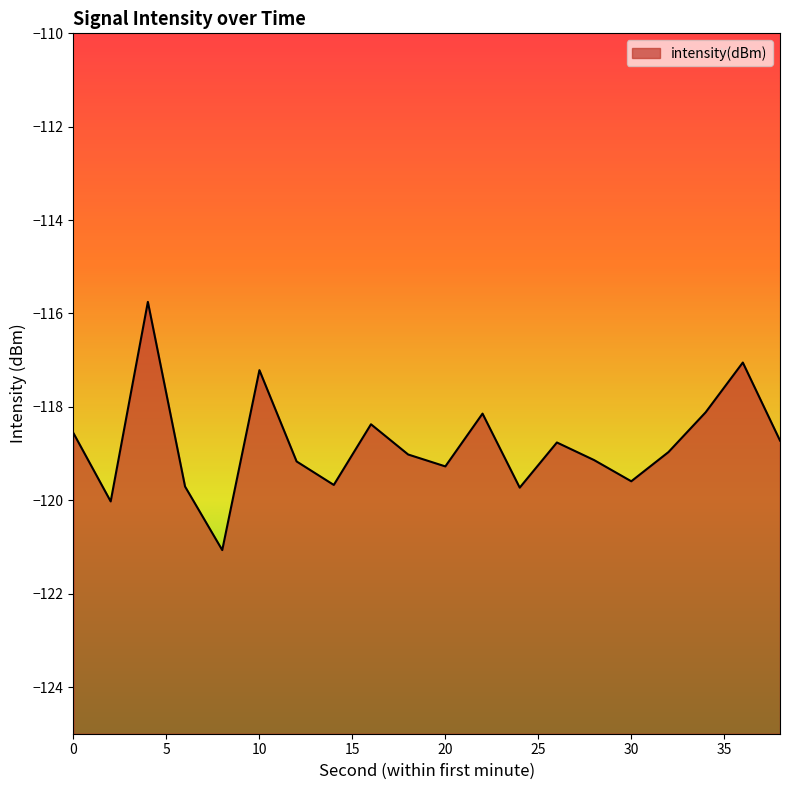

What is the greatest value displayed?

-115.8